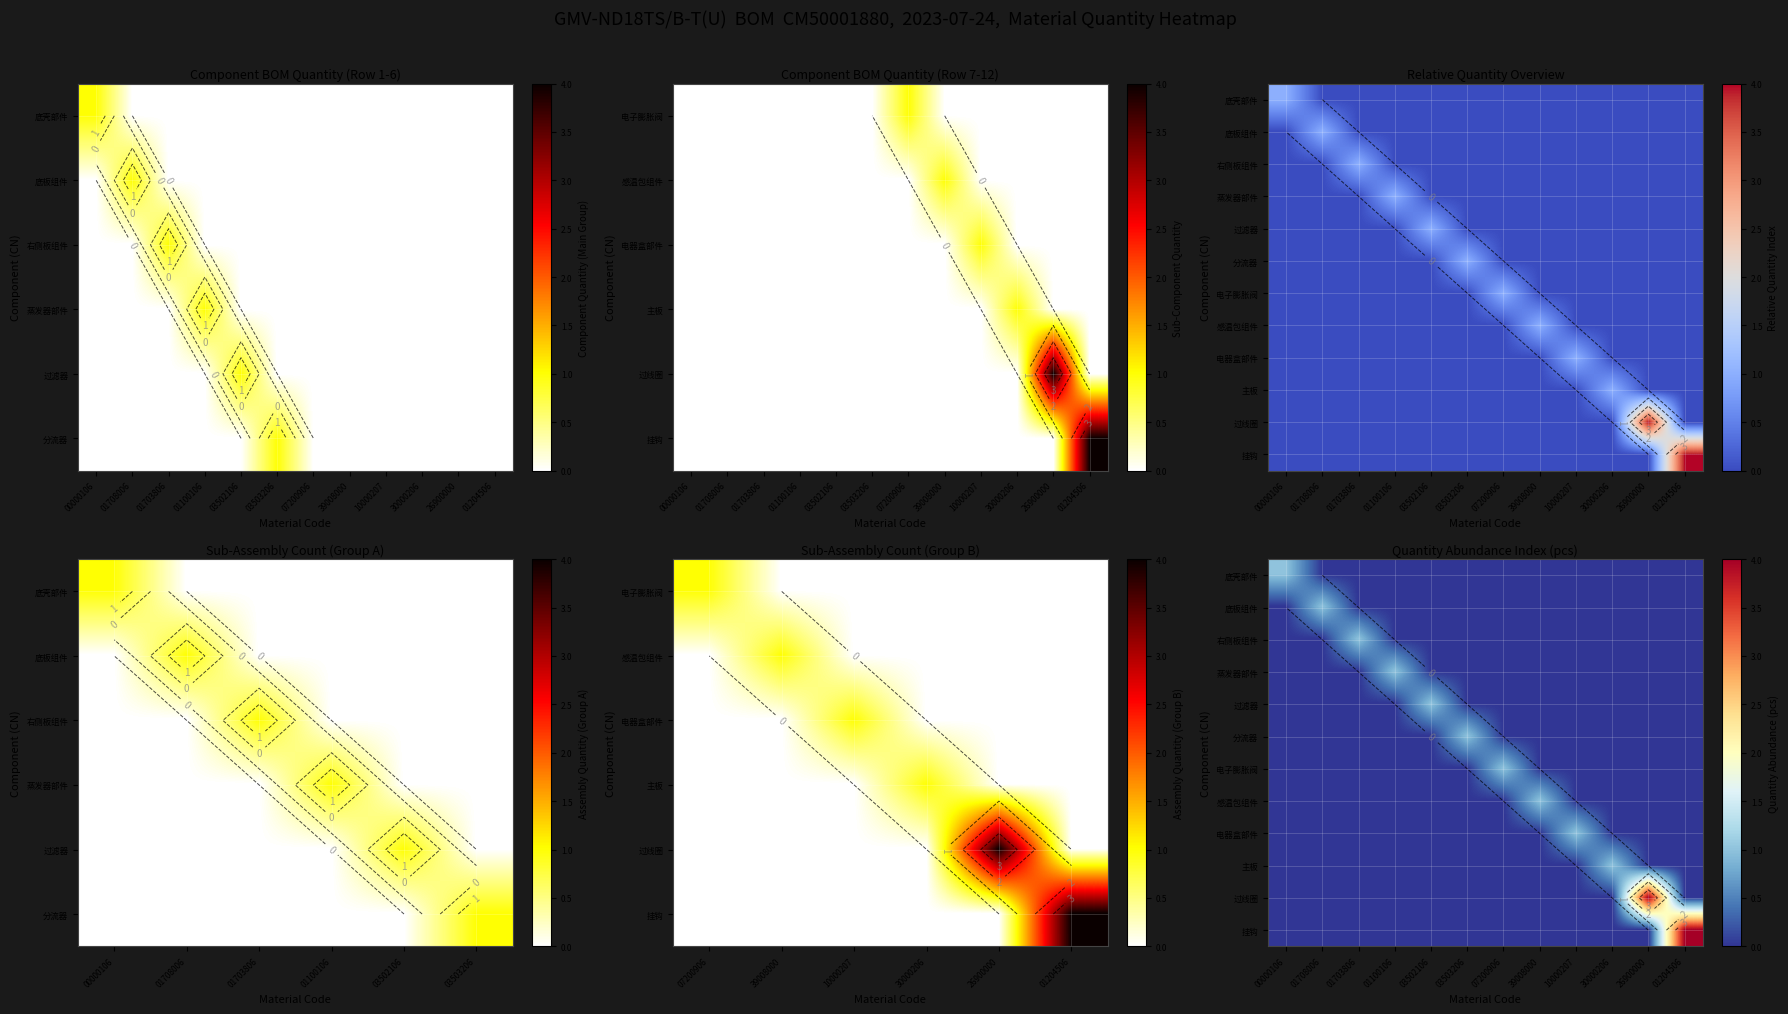

Which has a higher value, 07200906 or 39008000?

07200906